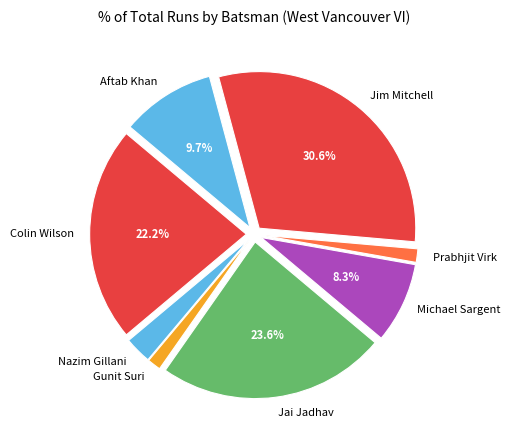

What percentage is the Gunit Suri slice, to the nearest percent?

1%